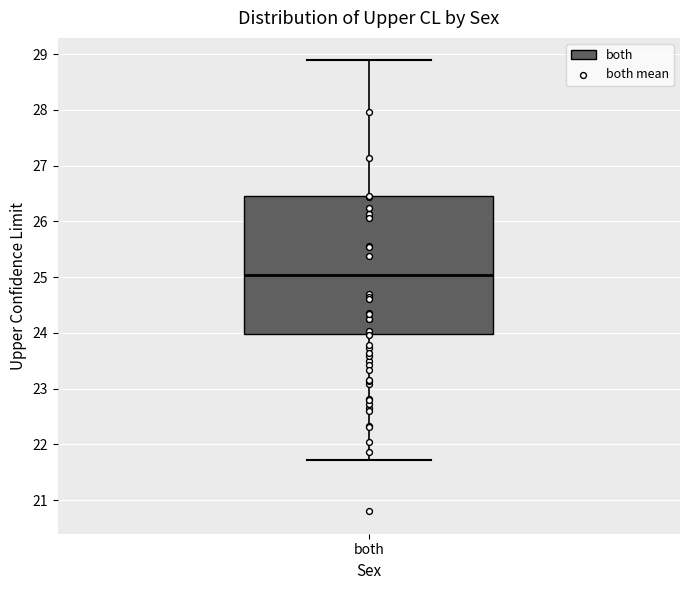

Transcribe this box plot: give where the median line is, the range the box spans, and where the two whiskers end, as read against the y-axis. The values are not printed on the chart, so give them approximately, as read against the axis.

median 25.0, box 24.0 to 26.5, whiskers 21.7 to 28.9